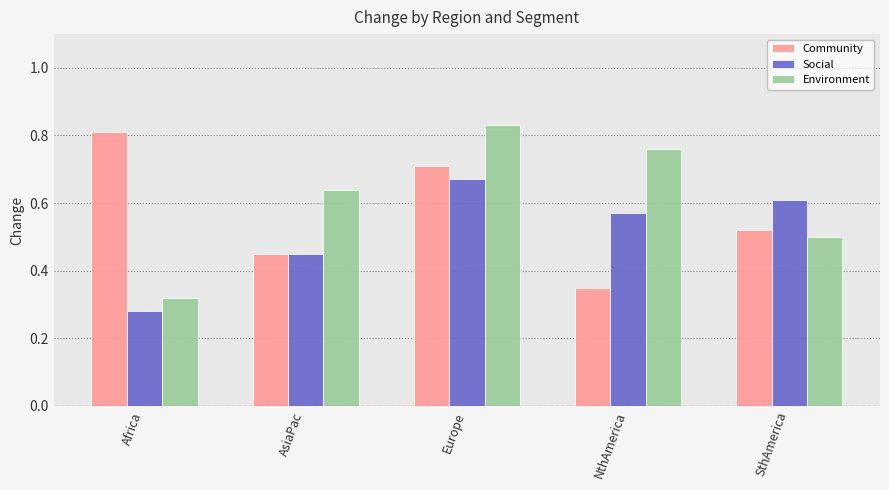

Which category has the lowest value across all series?

Africa